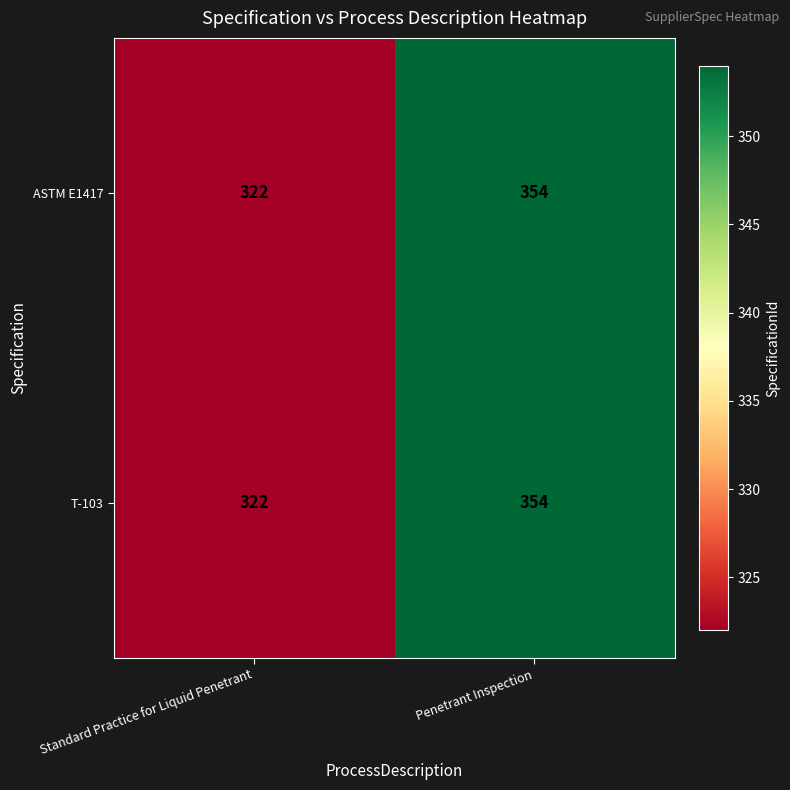

Rank the categories by T-103 value from highest to lowest.

Penetrant Inspection, Standard Practice for Liquid Penetrant